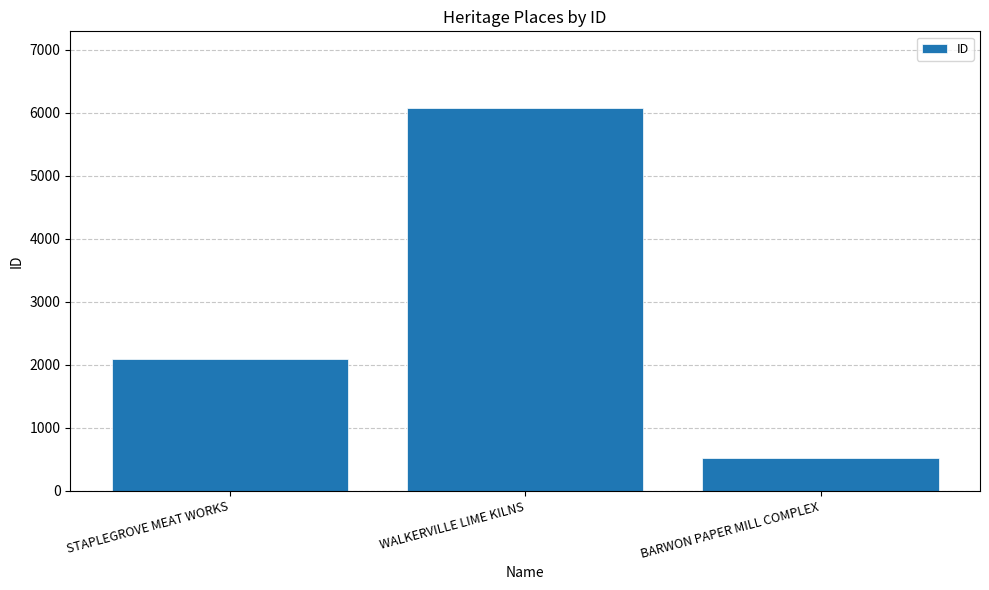

Is it true that the value at WALKERVILLE LIME KILNS is 6076?

True